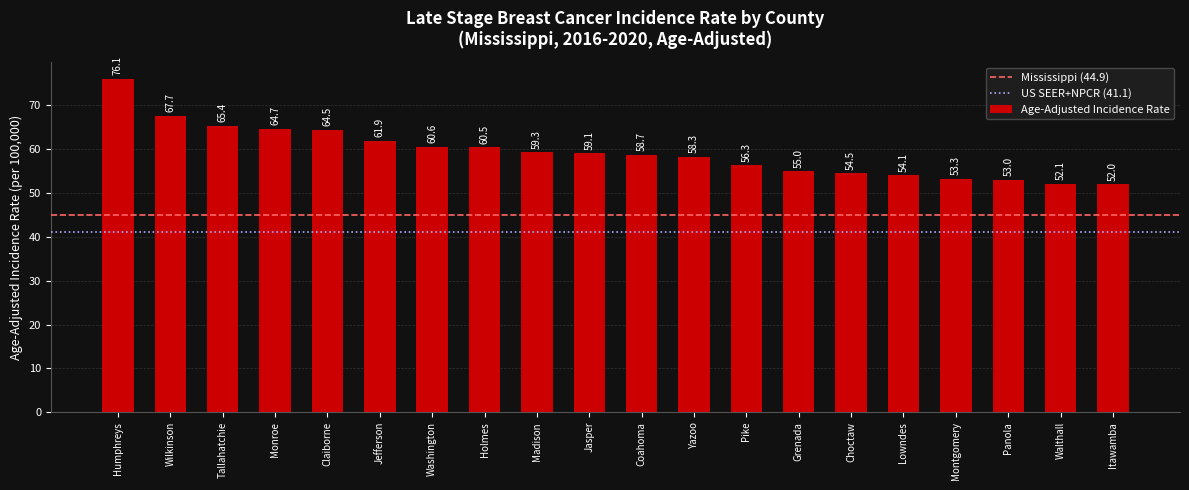

List the labels in order of value, largest first.

Humphreys, Wilkinson, Tallahatchie, Monroe, Claiborne, Jefferson, Washington, Holmes, Madison, Jasper, Coahoma, Yazoo, Pike, Grenada, Choctaw, Lowndes, Montgomery, Panola, Walthall, Itawamba